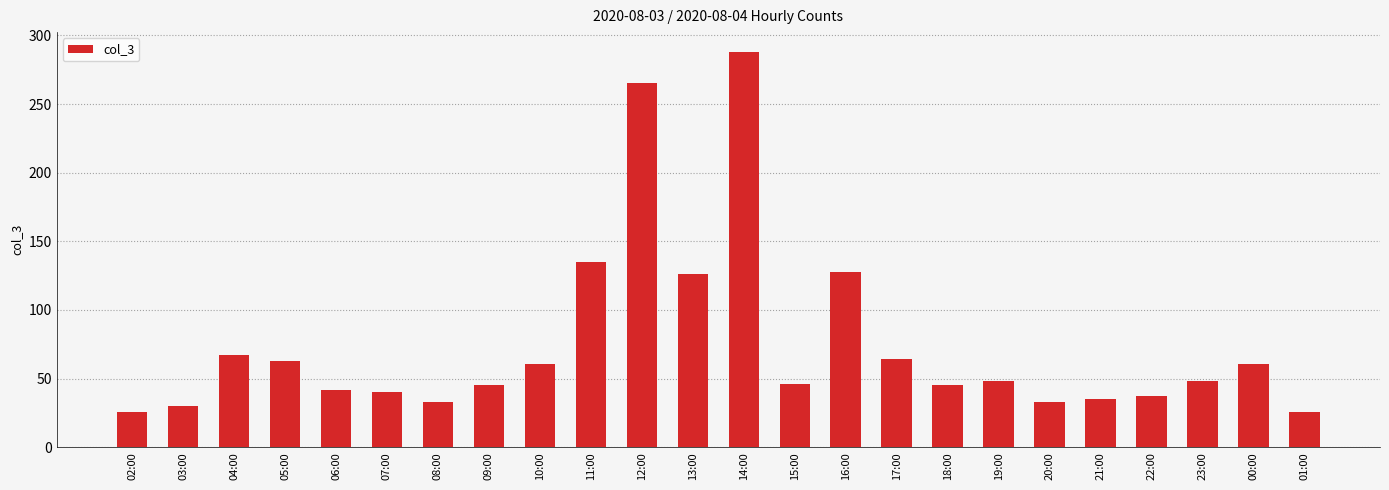

What position from the right is 16:00?

10